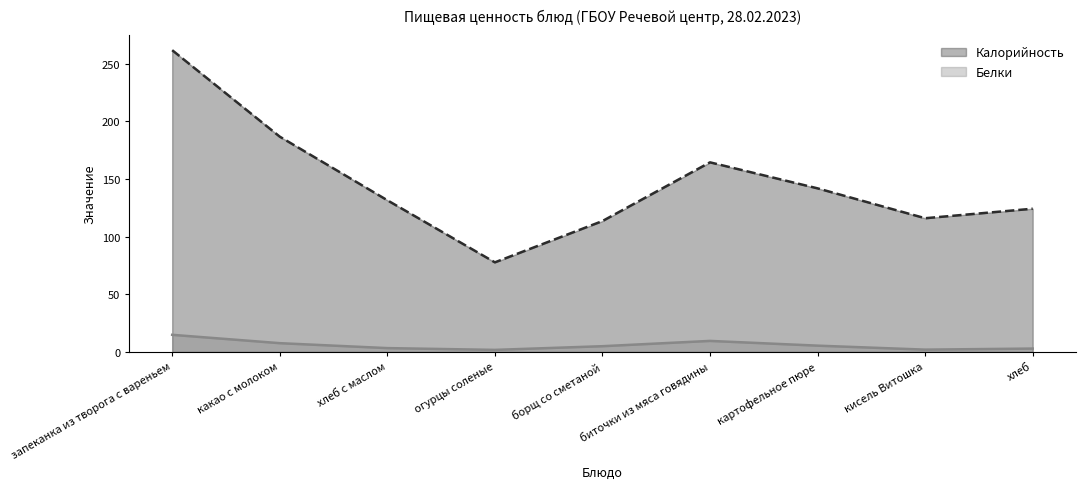

In Калорийность, how many points are lower than both neighbors (excluding endpoints)?

2